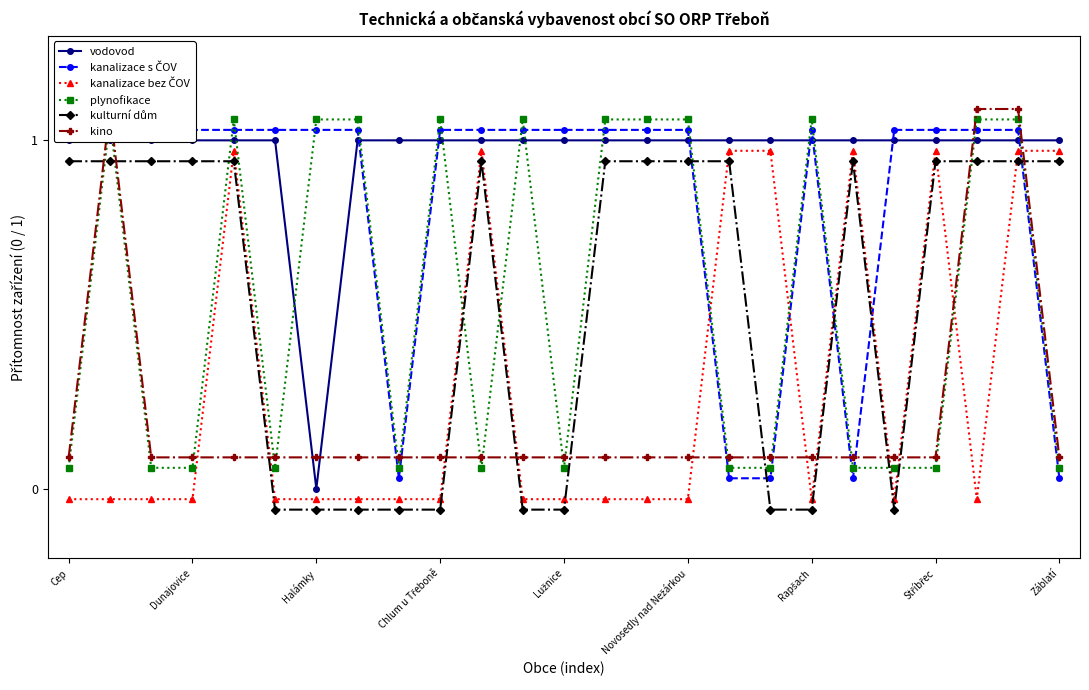

What is the average value of the kino series?

0.2